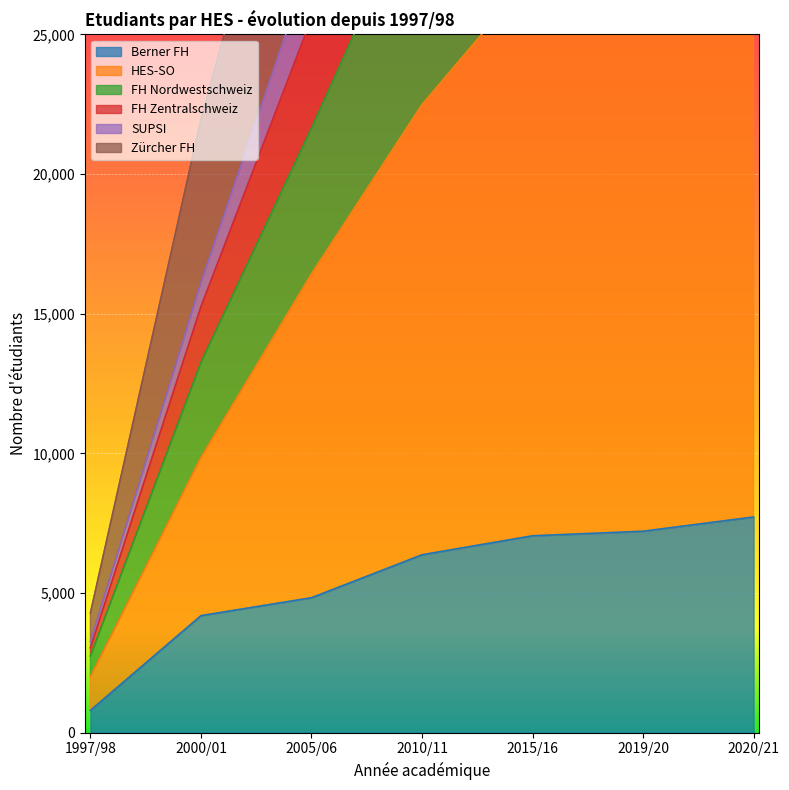

True or false: FH Zentralschweiz and FH Nordwestschweiz intersect in this chart.

False